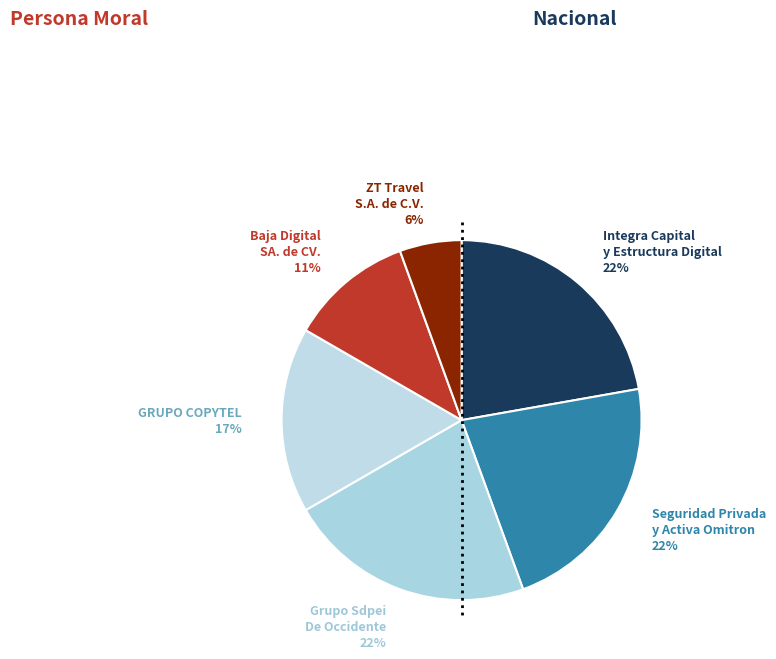

How many slices are in this pie chart?

6